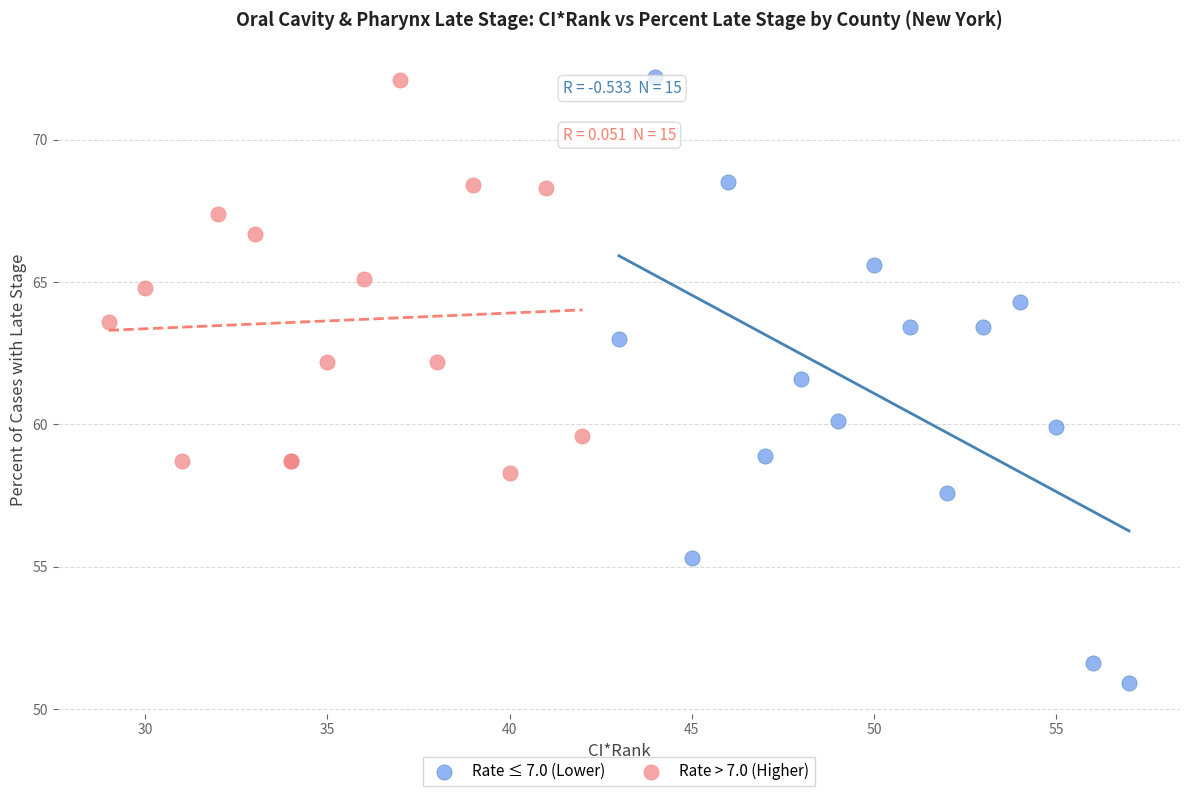

Which series reaches the minimum Y coordinate?

Rate ≤ 7.0 (Lower)